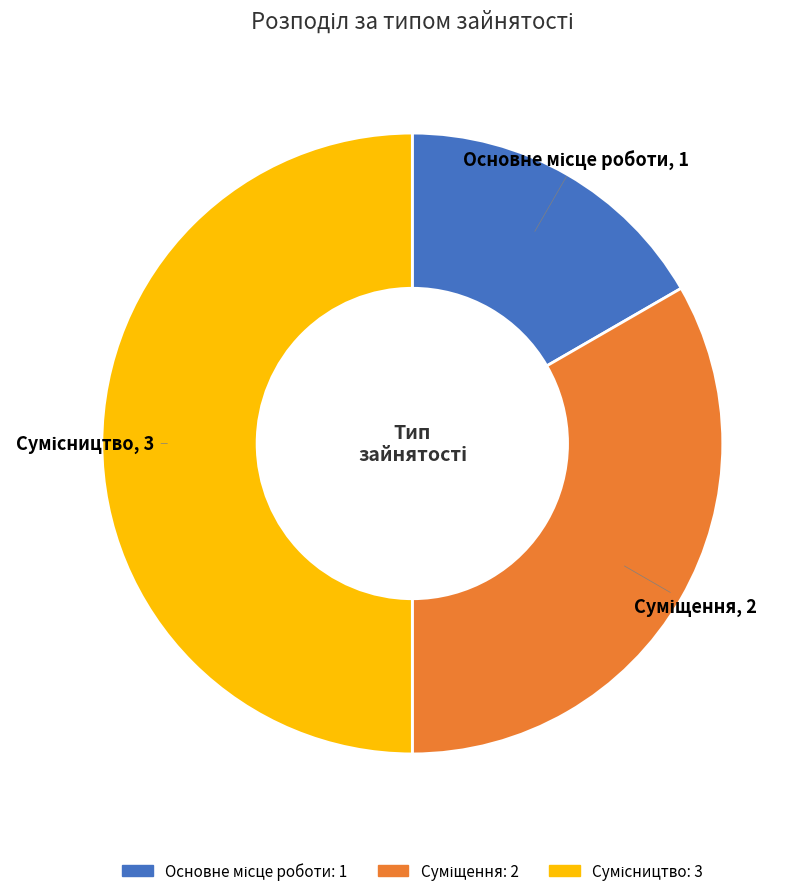

How many segments does this pie chart have?

3